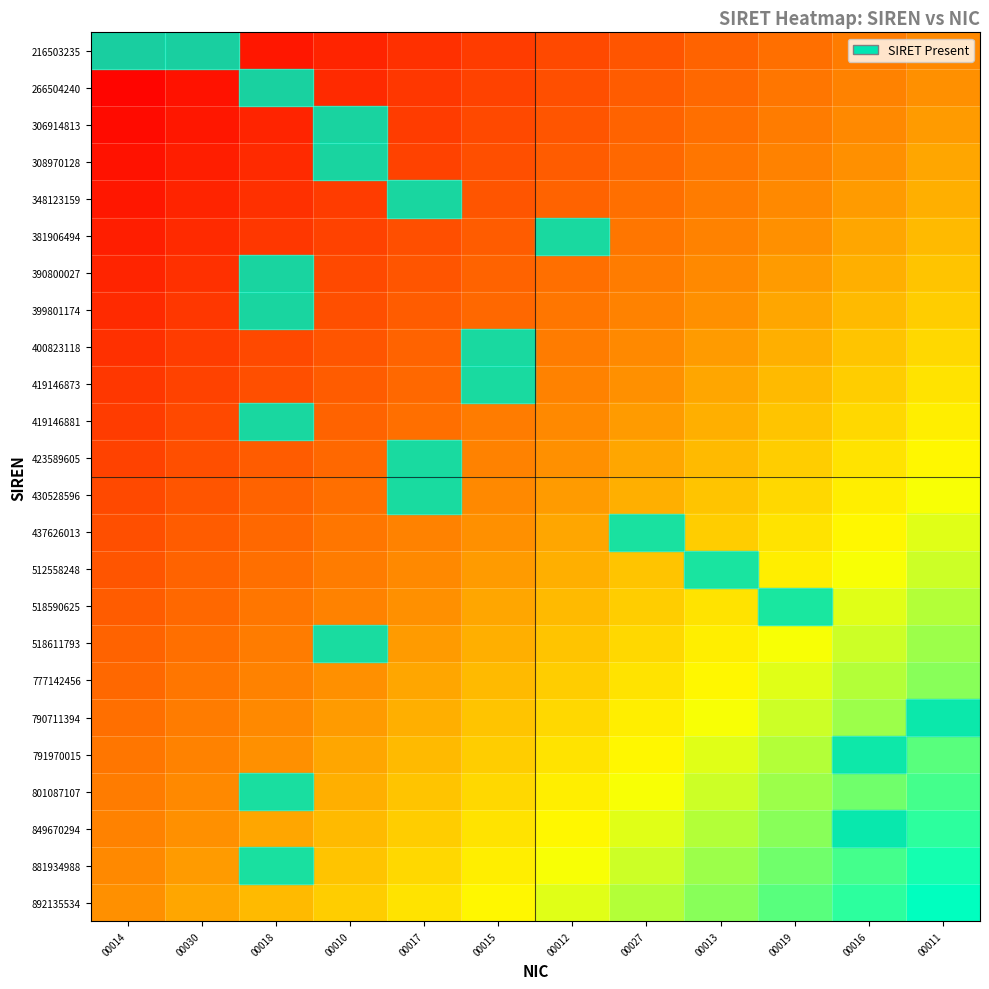

At how many categories does at least one series exceed 0?

12